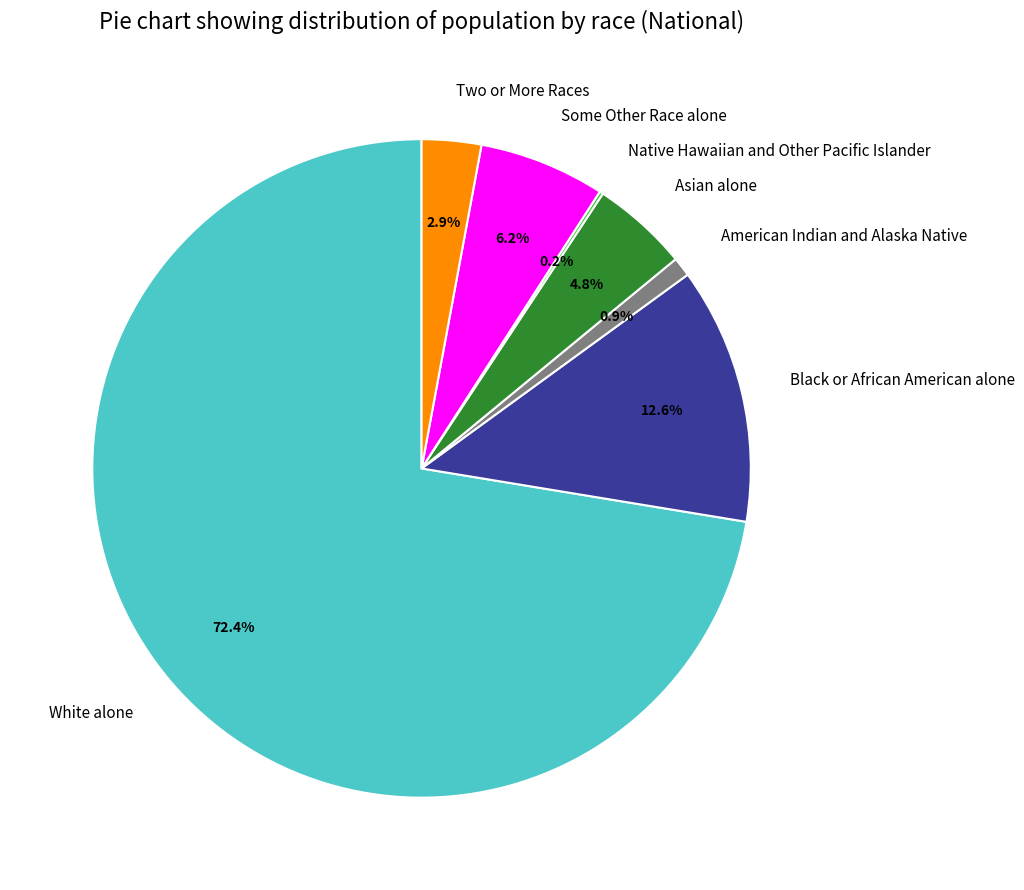

What is the largest slice in the pie chart?

White alone